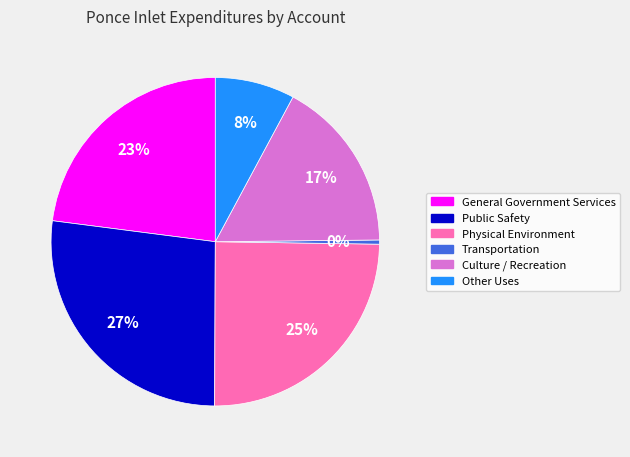

Which has a higher value, General Government Services or Other Uses?

General Government Services